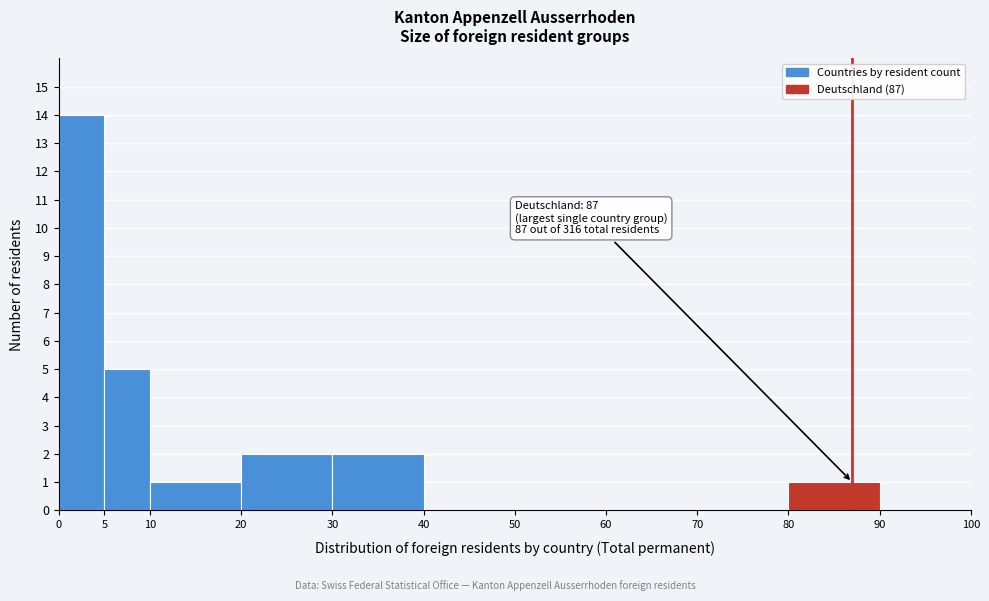

Over which range of the x-axis is the bar tallest?

0 to 5